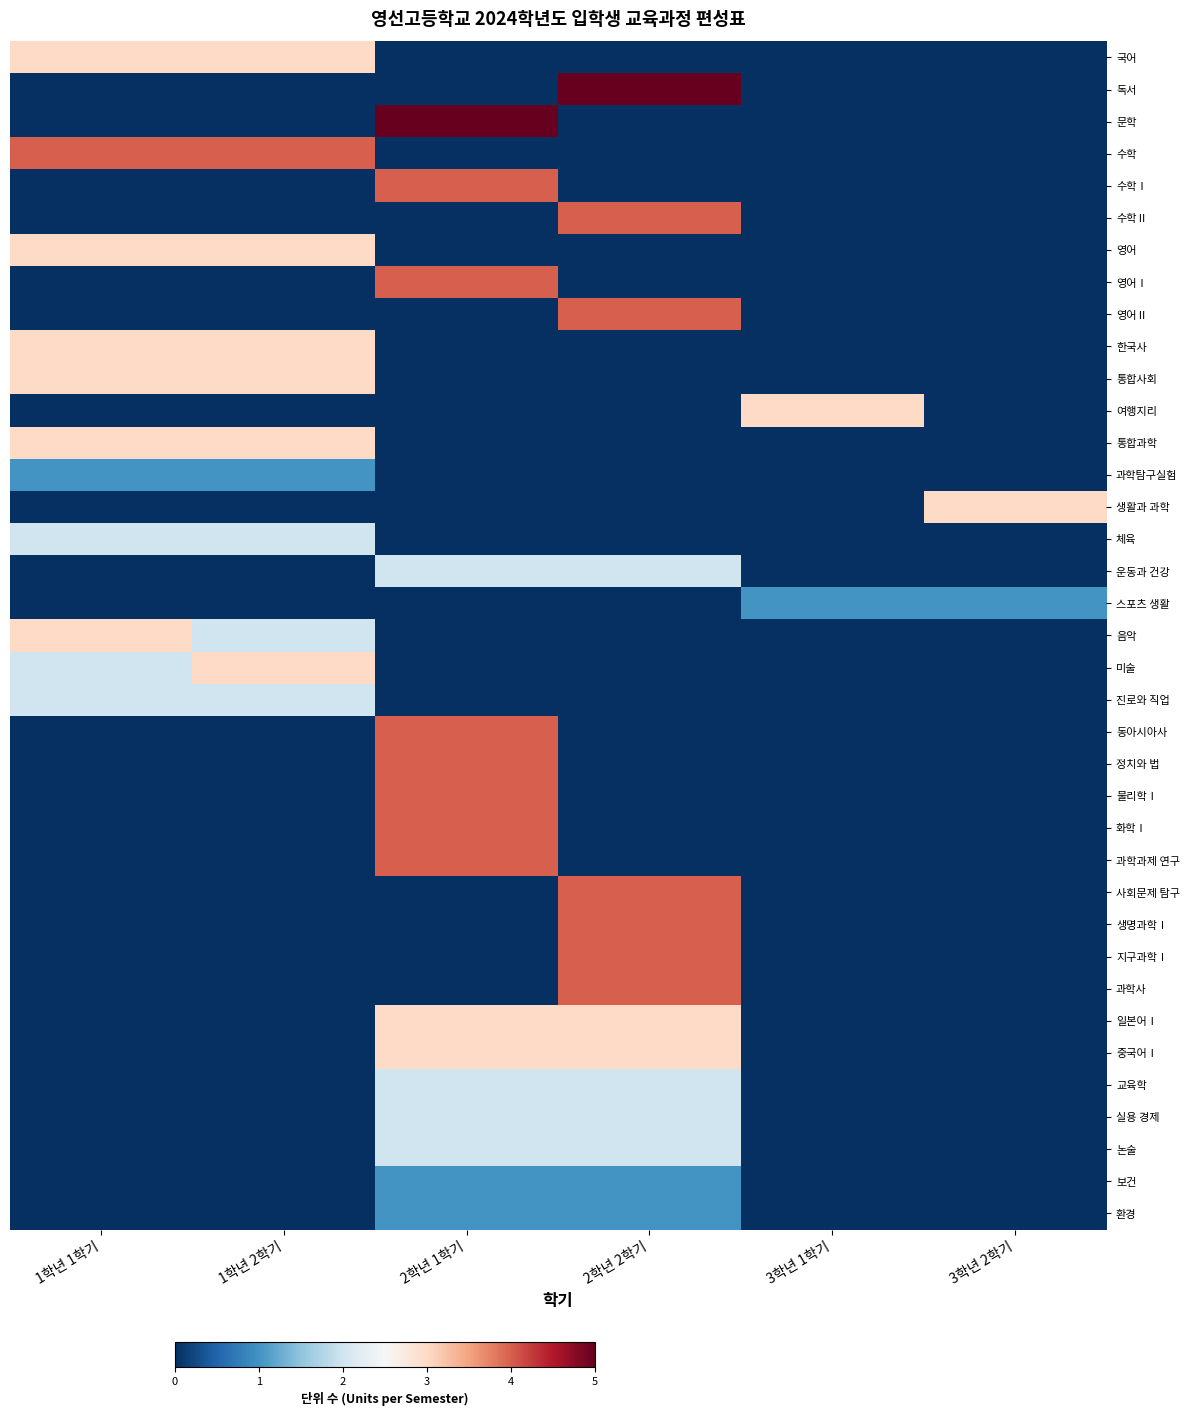

Reading left to right, list all the values displayed in this chart.

국어: 1학년 1학기=3	1학년 2학기=3	2학년 1학기=0	2학년 2학기=0	3학년 1학기=0	3학년 2학기=0
독서: 1학년 1학기=0	1학년 2학기=0	2학년 1학기=0	2학년 2학기=5	3학년 1학기=0	3학년 2학기=0
문학: 1학년 1학기=0	1학년 2학기=0	2학년 1학기=5	2학년 2학기=0	3학년 1학기=0	3학년 2학기=0
수학: 1학년 1학기=4	1학년 2학기=4	2학년 1학기=0	2학년 2학기=0	3학년 1학기=0	3학년 2학기=0
수학Ⅰ: 1학년 1학기=0	1학년 2학기=0	2학년 1학기=4	2학년 2학기=0	3학년 1학기=0	3학년 2학기=0
수학Ⅱ: 1학년 1학기=0	1학년 2학기=0	2학년 1학기=0	2학년 2학기=4	3학년 1학기=0	3학년 2학기=0
영어: 1학년 1학기=3	1학년 2학기=3	2학년 1학기=0	2학년 2학기=0	3학년 1학기=0	3학년 2학기=0
영어Ⅰ: 1학년 1학기=0	1학년 2학기=0	2학년 1학기=4	2학년 2학기=0	3학년 1학기=0	3학년 2학기=0
영어Ⅱ: 1학년 1학기=0	1학년 2학기=0	2학년 1학기=0	2학년 2학기=4	3학년 1학기=0	3학년 2학기=0
한국사: 1학년 1학기=3	1학년 2학기=3	2학년 1학기=0	2학년 2학기=0	3학년 1학기=0	3학년 2학기=0
통합사회: 1학년 1학기=3	1학년 2학기=3	2학년 1학기=0	2학년 2학기=0	3학년 1학기=0	3학년 2학기=0
여행지리: 1학년 1학기=0	1학년 2학기=0	2학년 1학기=0	2학년 2학기=0	3학년 1학기=3	3학년 2학기=0
통합과학: 1학년 1학기=3	1학년 2학기=3	2학년 1학기=0	2학년 2학기=0	3학년 1학기=0	3학년 2학기=0
과학탐구실험: 1학년 1학기=1	1학년 2학기=1	2학년 1학기=0	2학년 2학기=0	3학년 1학기=0	3학년 2학기=0
생활과 과학: 1학년 1학기=0	1학년 2학기=0	2학년 1학기=0	2학년 2학기=0	3학년 1학기=0	3학년 2학기=3
체육: 1학년 1학기=2	1학년 2학기=2	2학년 1학기=0	2학년 2학기=0	3학년 1학기=0	3학년 2학기=0
운동과 건강: 1학년 1학기=0	1학년 2학기=0	2학년 1학기=2	2학년 2학기=2	3학년 1학기=0	3학년 2학기=0
스포츠 생활: 1학년 1학기=0	1학년 2학기=0	2학년 1학기=0	2학년 2학기=0	3학년 1학기=1	3학년 2학기=1
음악: 1학년 1학기=3	1학년 2학기=2	2학년 1학기=0	2학년 2학기=0	3학년 1학기=0	3학년 2학기=0
미술: 1학년 1학기=2	1학년 2학기=3	2학년 1학기=0	2학년 2학기=0	3학년 1학기=0	3학년 2학기=0
진로와 직업: 1학년 1학기=2	1학년 2학기=2	2학년 1학기=0	2학년 2학기=0	3학년 1학기=0	3학년 2학기=0
동아시아사: 1학년 1학기=0	1학년 2학기=0	2학년 1학기=4	2학년 2학기=0	3학년 1학기=0	3학년 2학기=0
정치와 법: 1학년 1학기=0	1학년 2학기=0	2학년 1학기=4	2학년 2학기=0	3학년 1학기=0	3학년 2학기=0
물리학Ⅰ: 1학년 1학기=0	1학년 2학기=0	2학년 1학기=4	2학년 2학기=0	3학년 1학기=0	3학년 2학기=0
화학Ⅰ: 1학년 1학기=0	1학년 2학기=0	2학년 1학기=4	2학년 2학기=0	3학년 1학기=0	3학년 2학기=0
과학과제 연구: 1학년 1학기=0	1학년 2학기=0	2학년 1학기=4	2학년 2학기=0	3학년 1학기=0	3학년 2학기=0
사회문제 탐구: 1학년 1학기=0	1학년 2학기=0	2학년 1학기=0	2학년 2학기=4	3학년 1학기=0	3학년 2학기=0
생명과학Ⅰ: 1학년 1학기=0	1학년 2학기=0	2학년 1학기=0	2학년 2학기=4	3학년 1학기=0	3학년 2학기=0
지구과학Ⅰ: 1학년 1학기=0	1학년 2학기=0	2학년 1학기=0	2학년 2학기=4	3학년 1학기=0	3학년 2학기=0
과학사: 1학년 1학기=0	1학년 2학기=0	2학년 1학기=0	2학년 2학기=4	3학년 1학기=0	3학년 2학기=0
일본어Ⅰ: 1학년 1학기=0	1학년 2학기=0	2학년 1학기=3	2학년 2학기=3	3학년 1학기=0	3학년 2학기=0
중국어Ⅰ: 1학년 1학기=0	1학년 2학기=0	2학년 1학기=3	2학년 2학기=3	3학년 1학기=0	3학년 2학기=0
교육학: 1학년 1학기=0	1학년 2학기=0	2학년 1학기=2	2학년 2학기=2	3학년 1학기=0	3학년 2학기=0
실용 경제: 1학년 1학기=0	1학년 2학기=0	2학년 1학기=2	2학년 2학기=2	3학년 1학기=0	3학년 2학기=0
논술: 1학년 1학기=0	1학년 2학기=0	2학년 1학기=2	2학년 2학기=2	3학년 1학기=0	3학년 2학기=0
보건: 1학년 1학기=0	1학년 2학기=0	2학년 1학기=1	2학년 2학기=1	3학년 1학기=0	3학년 2학기=0
환경: 1학년 1학기=0	1학년 2학기=0	2학년 1학기=1	2학년 2학기=1	3학년 1학기=0	3학년 2학기=0